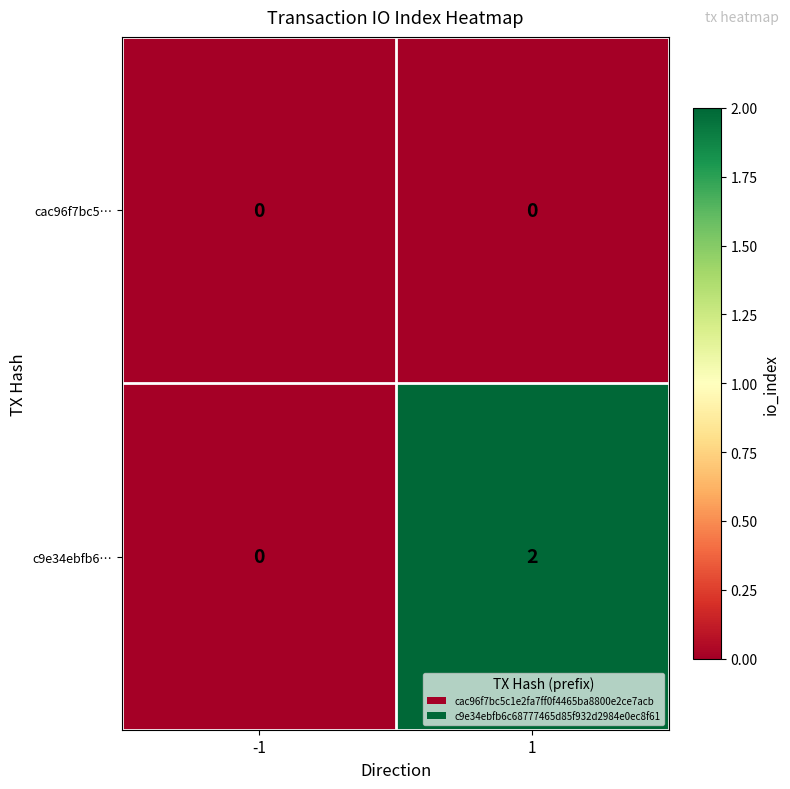

List the series in order of their overall mean, highest first.

c9e34ebfb6…, cac96f7bc5…